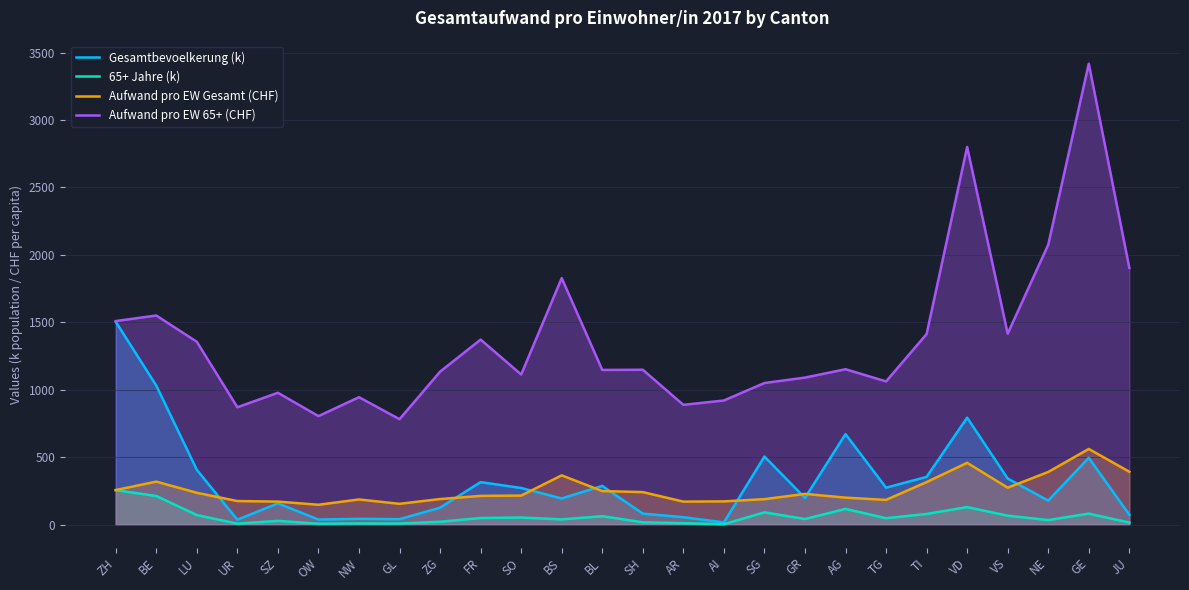

What is the total value across all series at AI?

1111.6